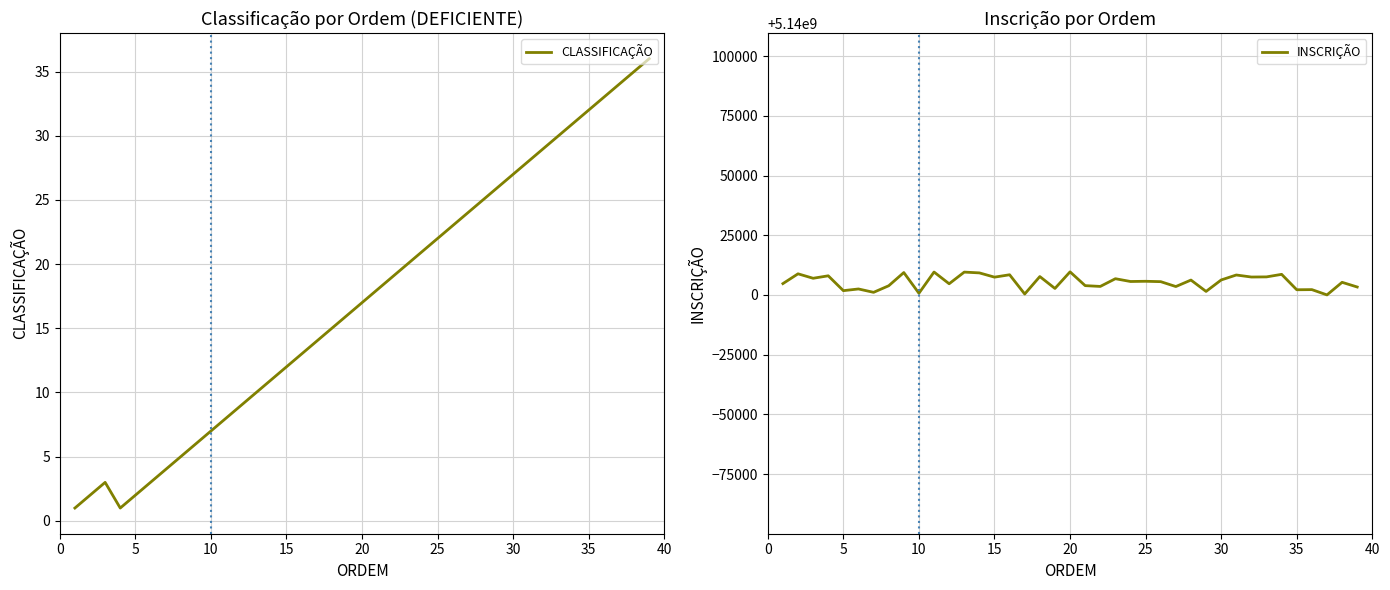

The value of INSCRIÇÃO at 5 is 5140001818. True or false?

True